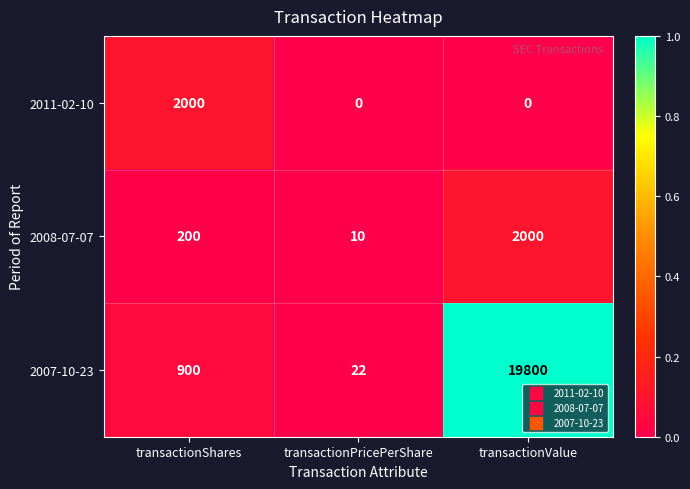

What is the greatest value displayed?

19800